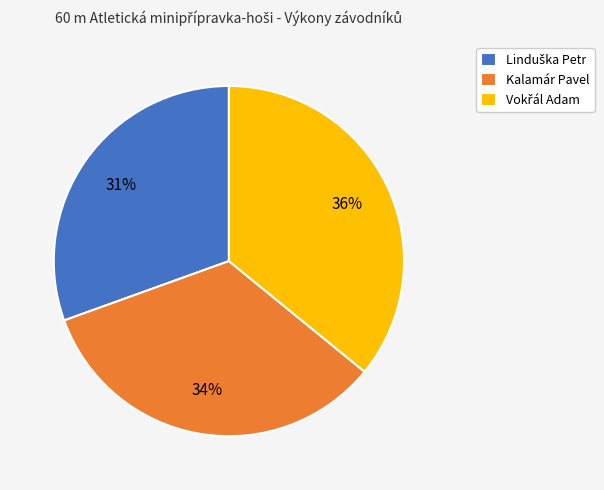

Is it true that Kalamár Pavel is 27% of the pie?

False